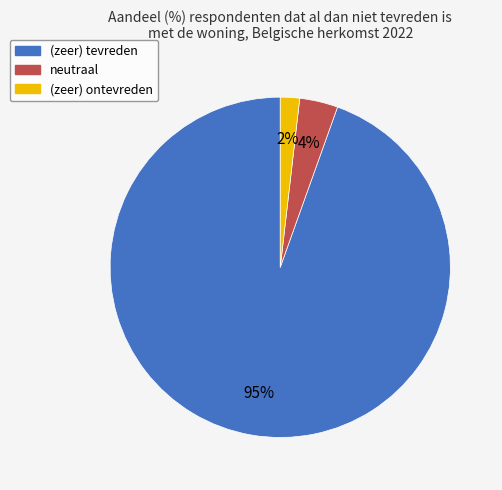

Combined, do (zeer) tevreden and (zeer) ontevreden account for over 50%?

Yes